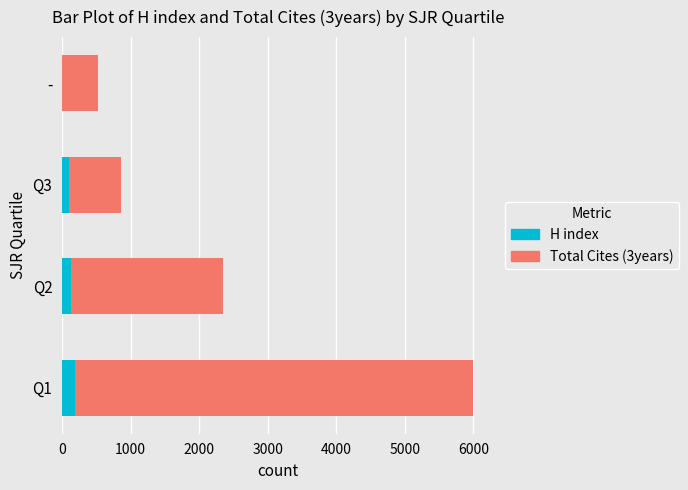

At which category is the sum across all series the highest?

Q1